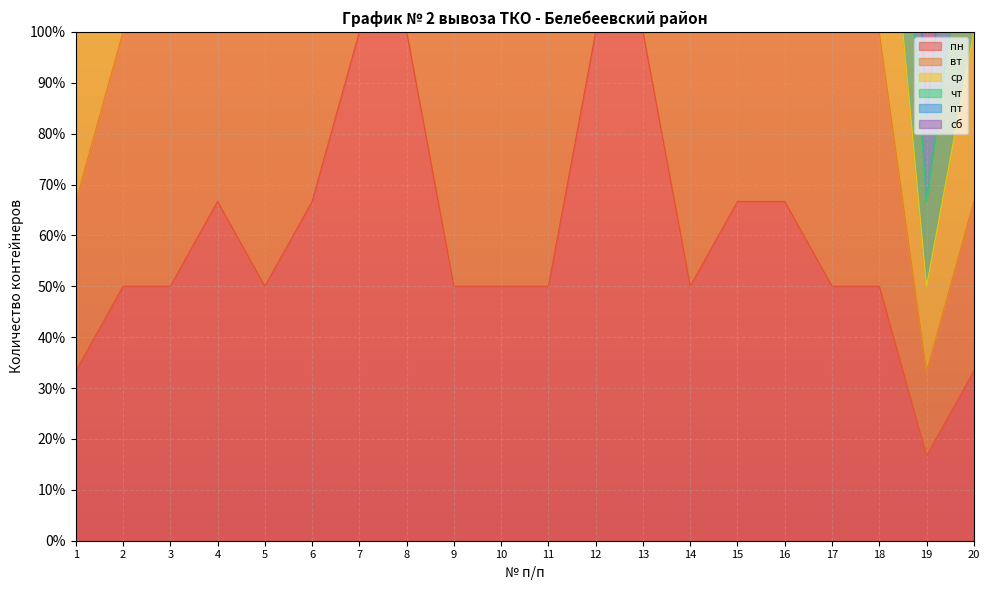

What is the difference between the second highest and second lowest values in the ср series?

0.7